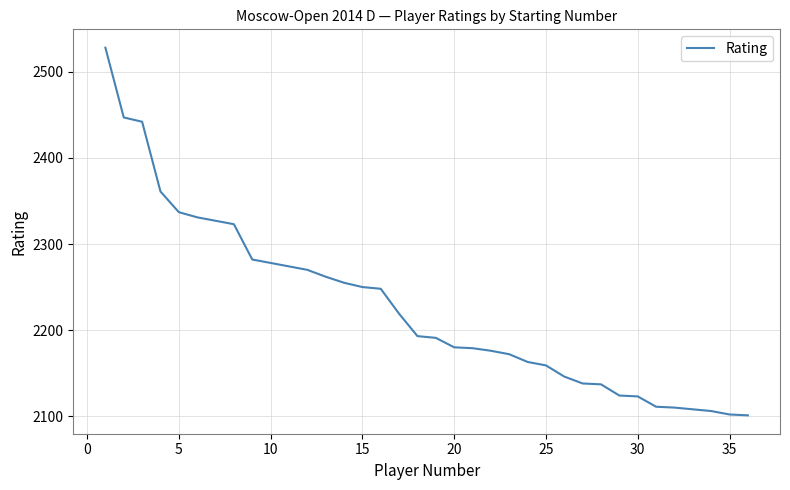

What is the sum of all values?

80153